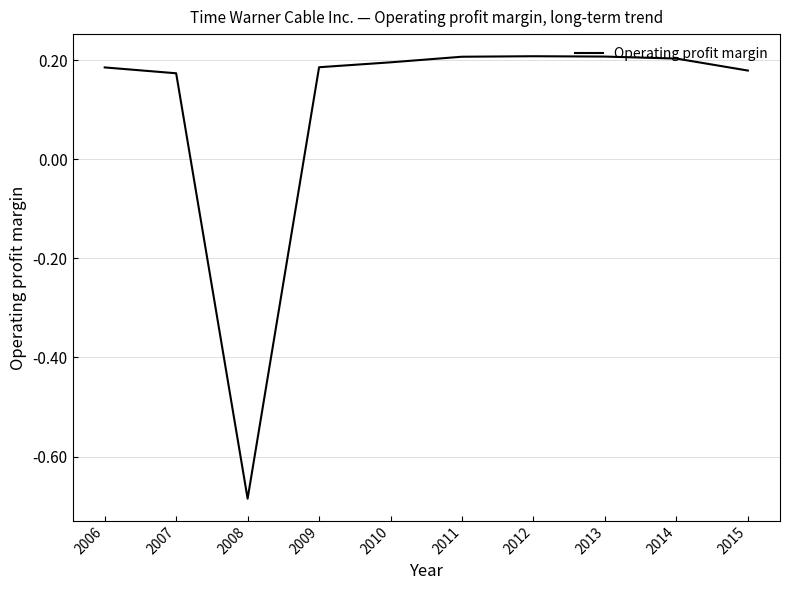

What is the difference between the values at 2008 and 2014?

0.9